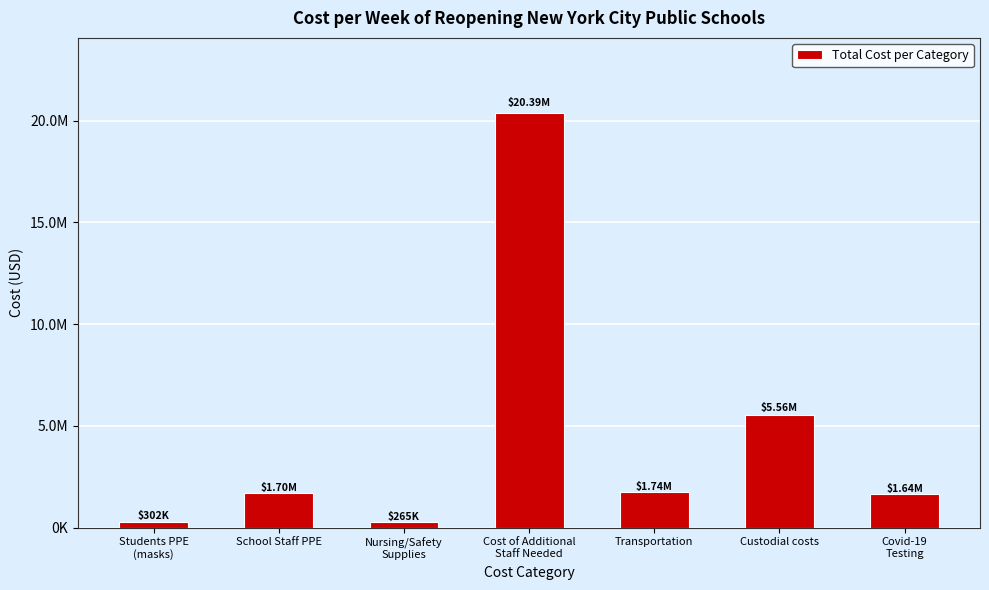

Reading right to left, extract all data points from this chart.

1637721.7	5559929.6	1738681.1	20391911.1	264706.0	1703620.0	302477.3